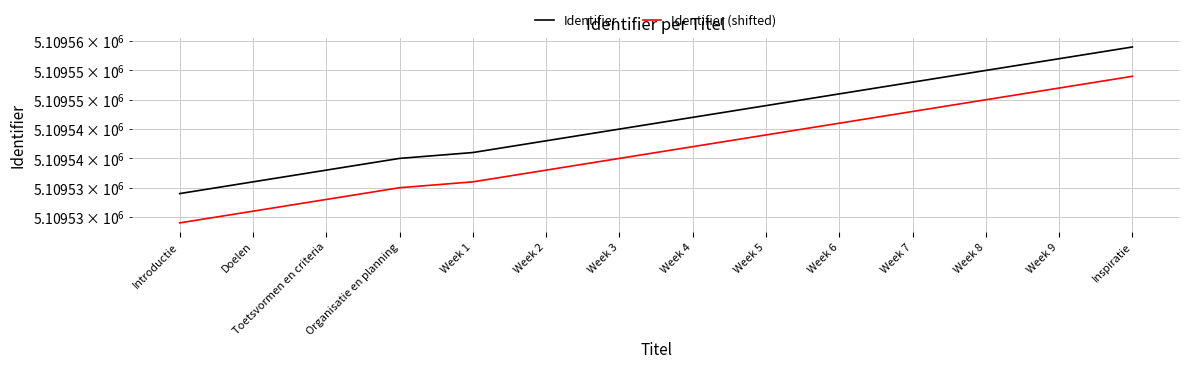

List the series in order of their overall mean, lowest first.

Identifier (shifted), Identifier